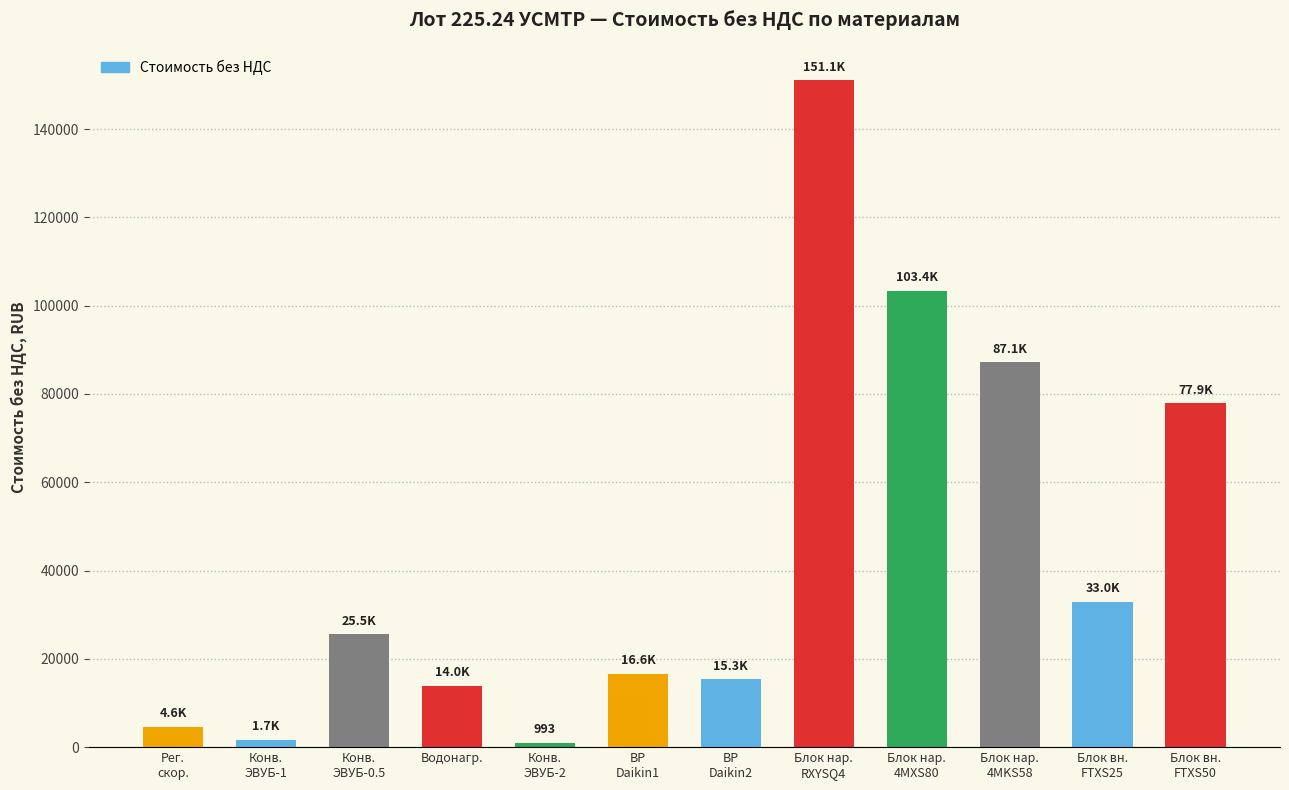

Which has a higher value, Рег.
скор. or Блок нар.
4MXS80?

Блок нар.
4MXS80